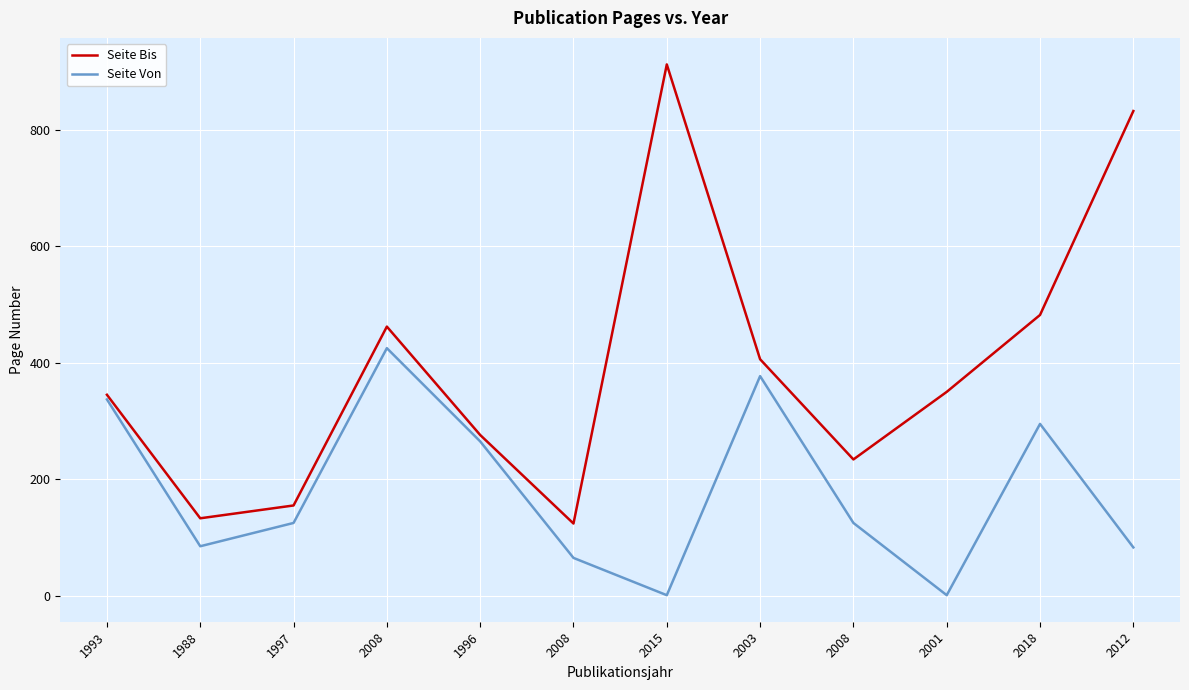

What is the sum of the Seite Bis values at 1988 and 2012?

965